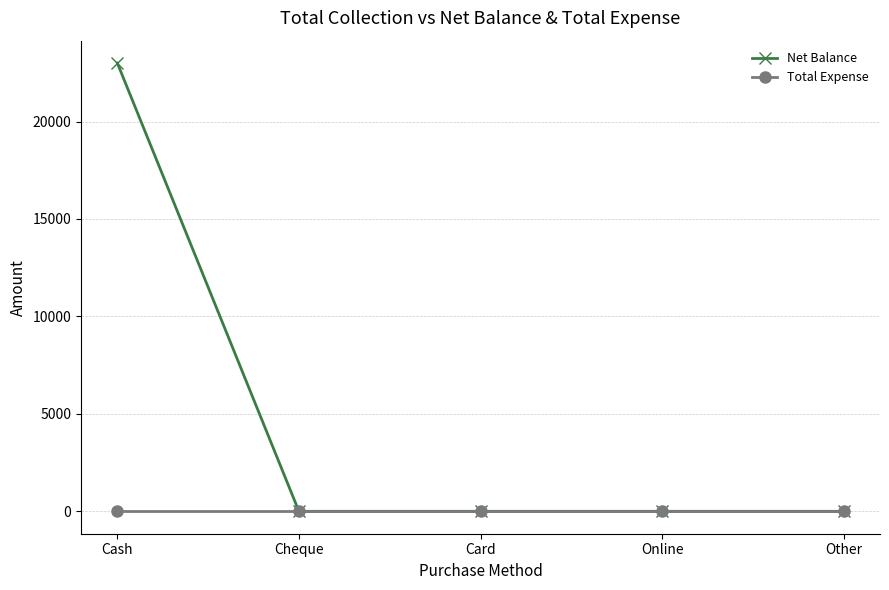

What are all the series names shown in the legend?

Net Balance, Total Expense